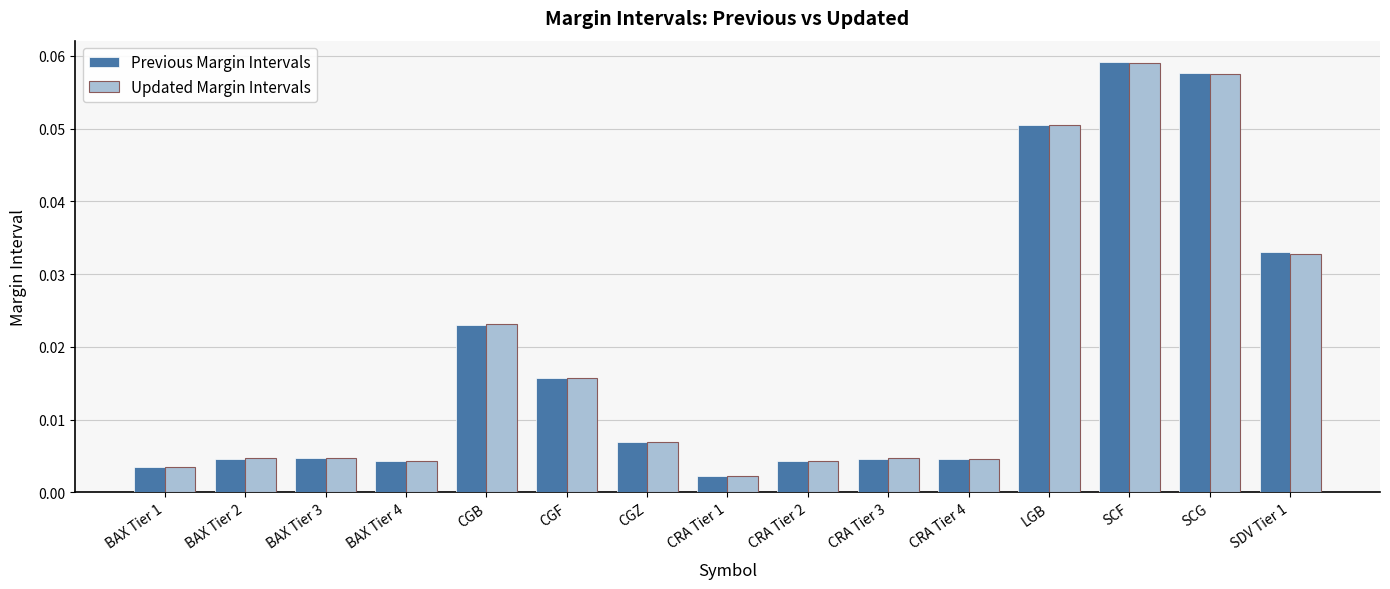

Which series has the widest spread of values?

Previous Margin Intervals